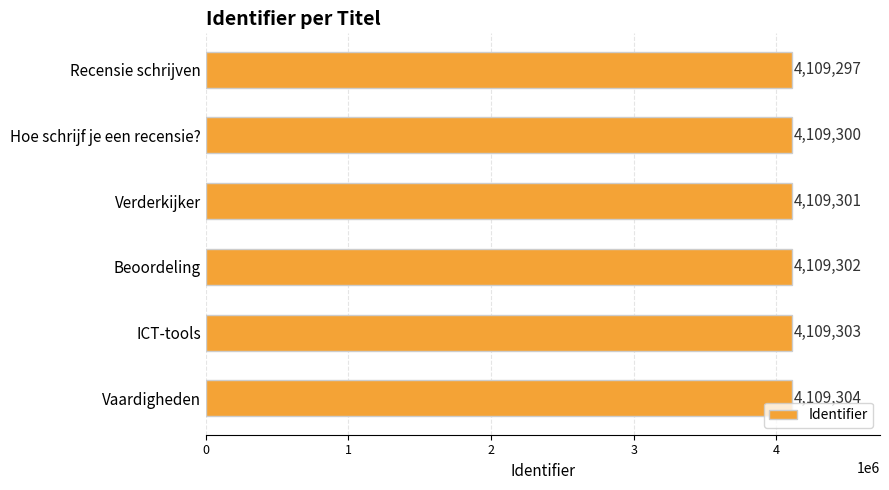

What is the ratio of the value at Verderkijker to the value at Recensie schrijven?

1.0